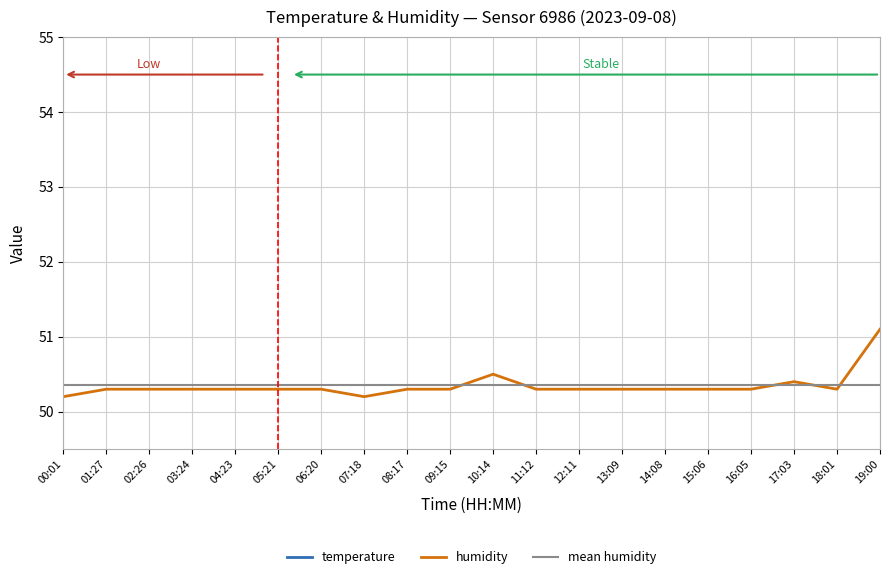

At which category is the sum across all series the highest?

19:00